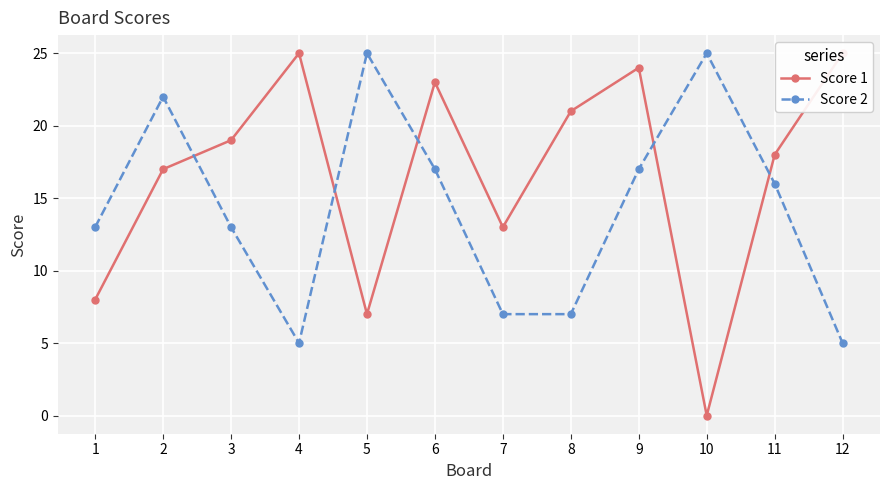

What value does the Score 1 series have at 5, to the nearest 10?

10